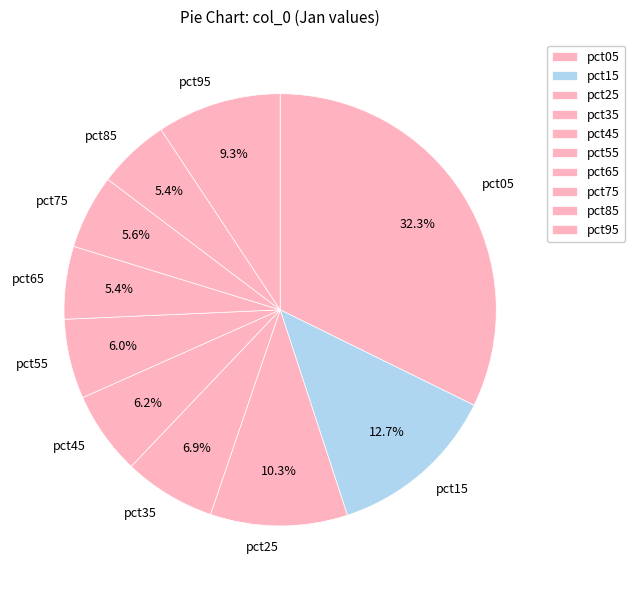

What percentage is the pct25 slice, to the nearest percent?

10%